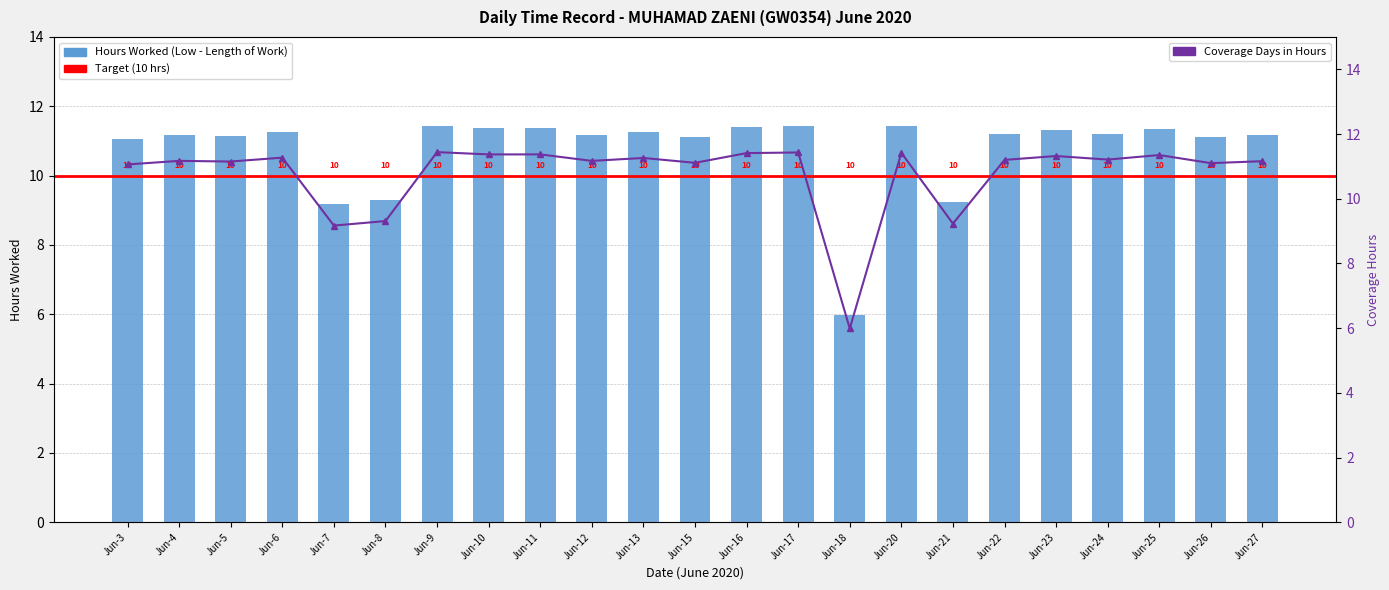

What is the ratio of the value at Jun-5 to the value at Jun-17?

1.0